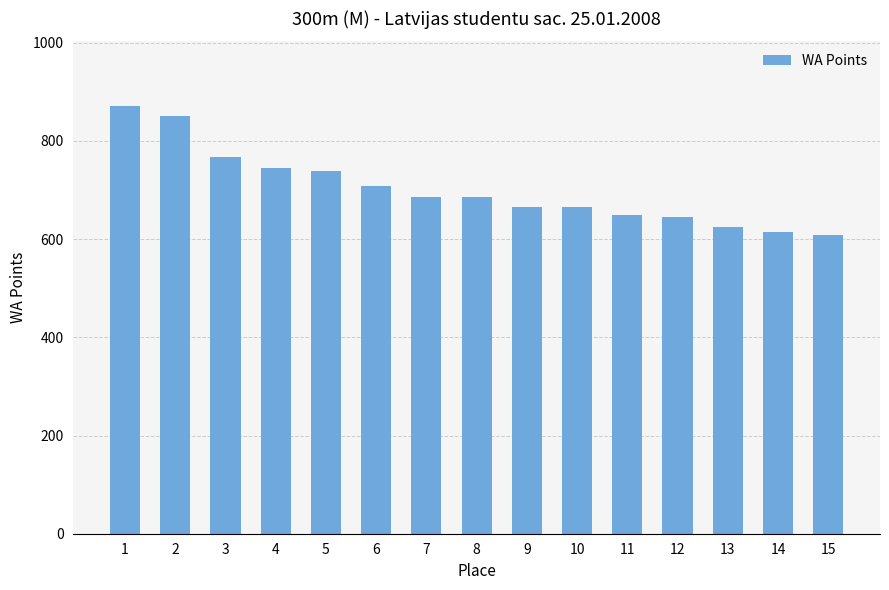

True or false: the data shows 913 at 8.

False